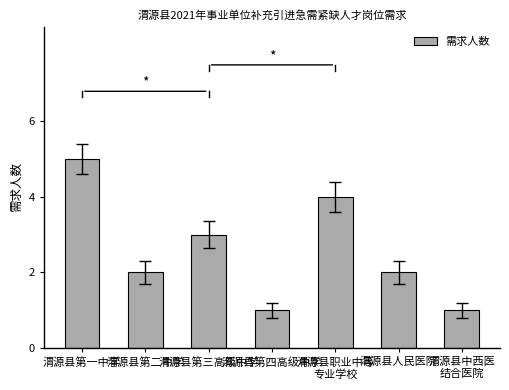

What is the value of the 7th bar from the left?

1